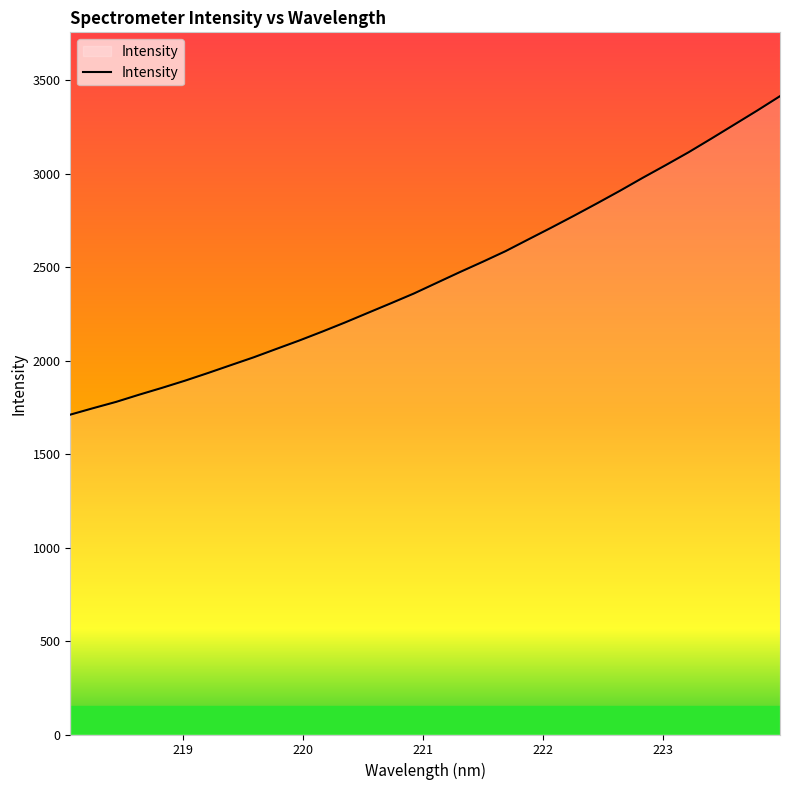

What is the maximum value shown in the chart?

3413.7